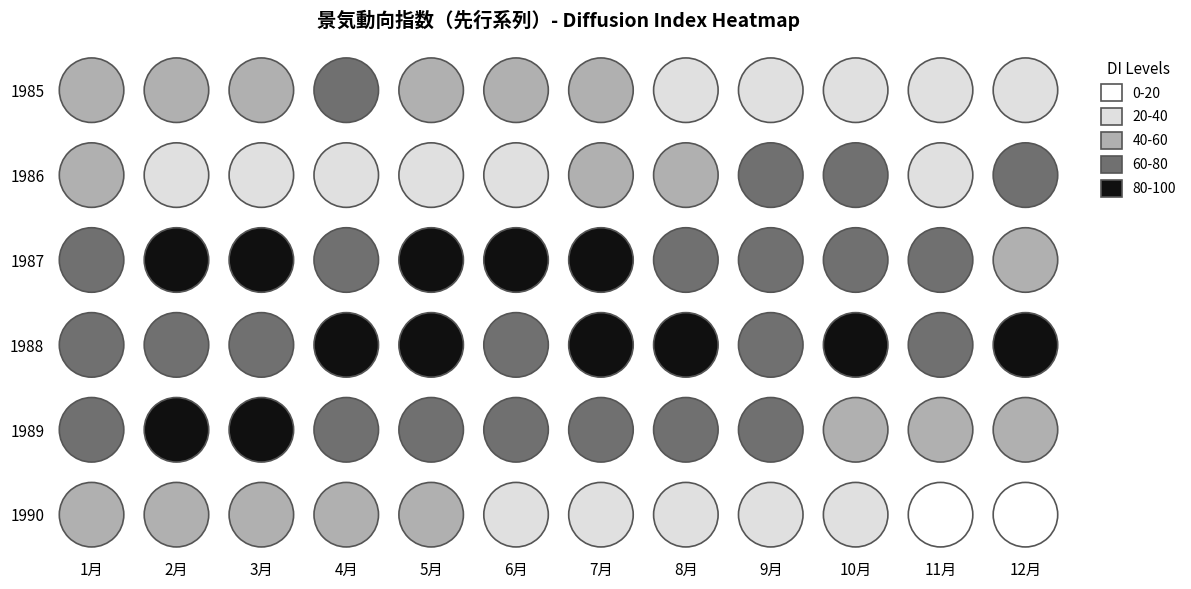

How many data points in 1987 are above 77?

7